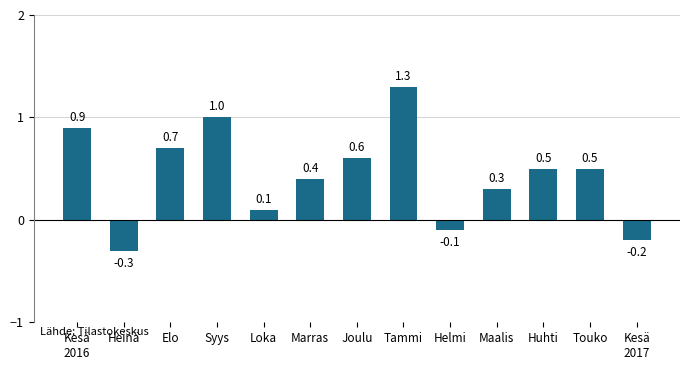

What is the label of the 12th bar from the right?

Heinä